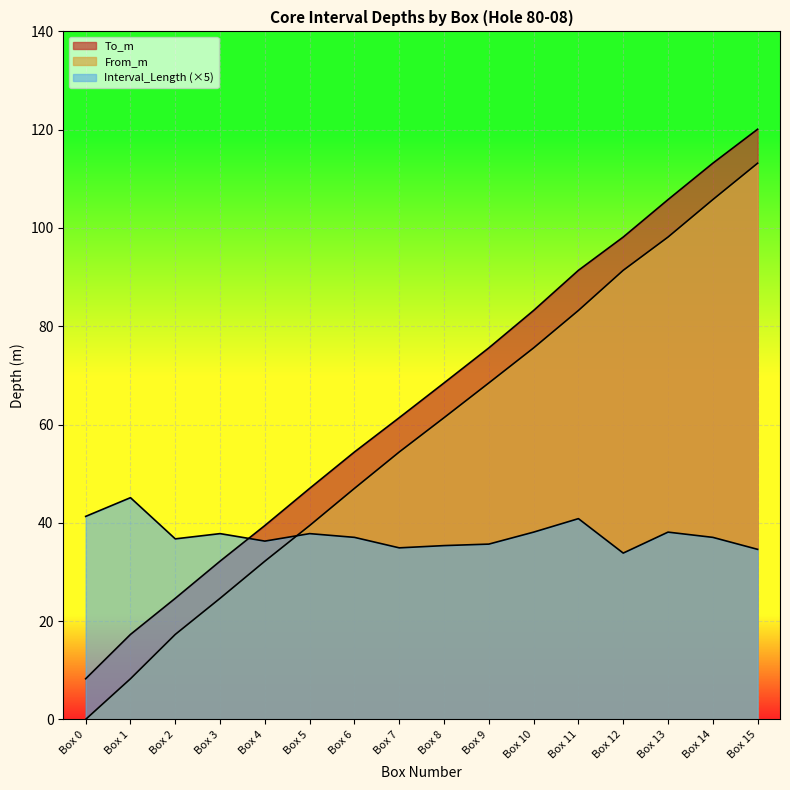

What value does the To_m series have at Box 3?

32.2